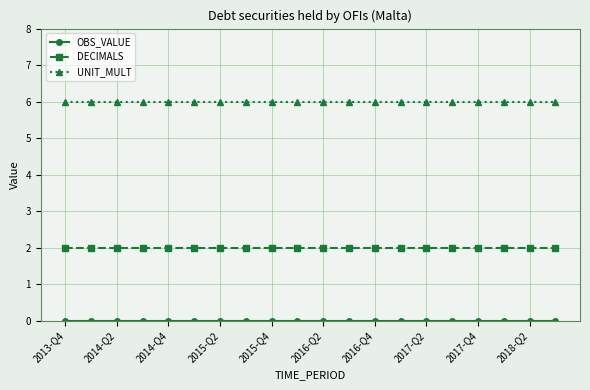

What is the highest value of the UNIT_MULT series?

6